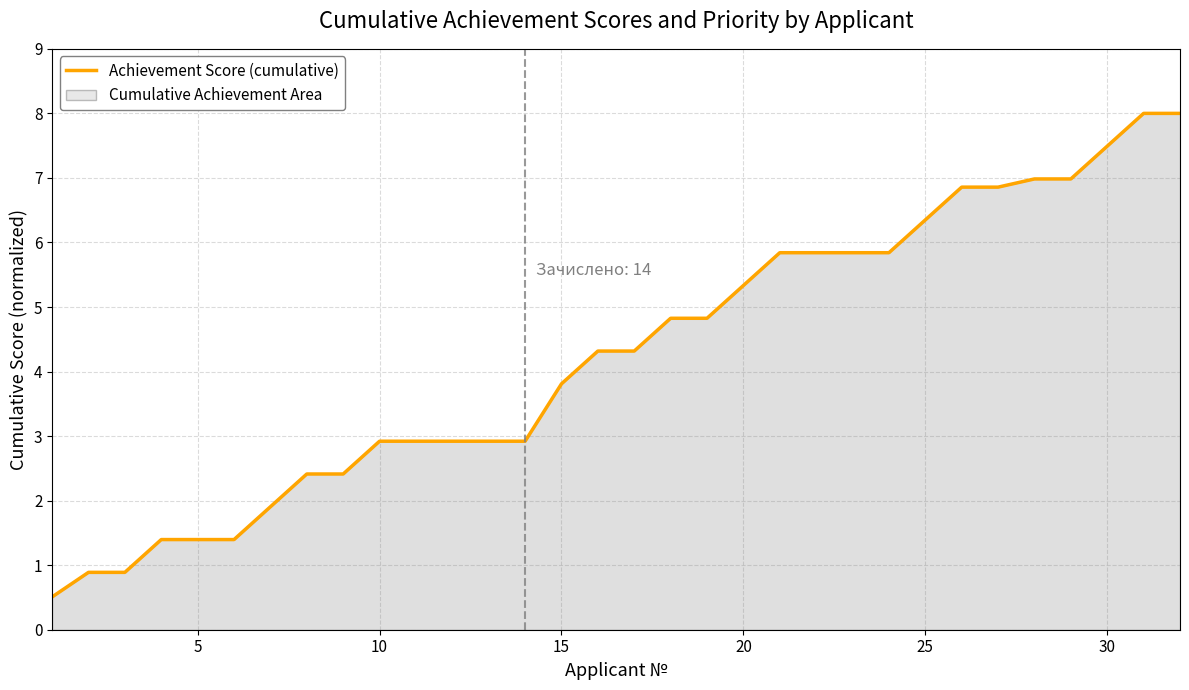

Reading right to left, what are all the values shown in this chart?

8.0	8.0	7.5	7.0	7.0	6.9	6.9	6.3	5.8	5.8	5.8	5.8	5.3	4.8	4.8	4.3	4.3	3.8	2.9	2.9	2.9	2.9	2.9	2.4	2.4	1.9	1.4	1.4	1.4	0.9	0.9	0.5